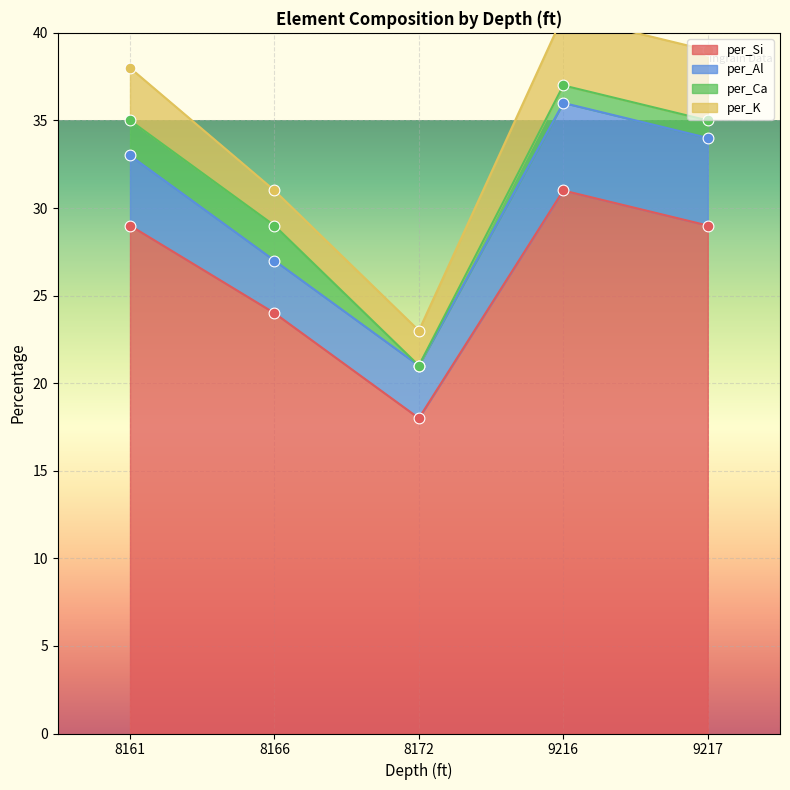

At which category is the sum across all series the highest?

9216